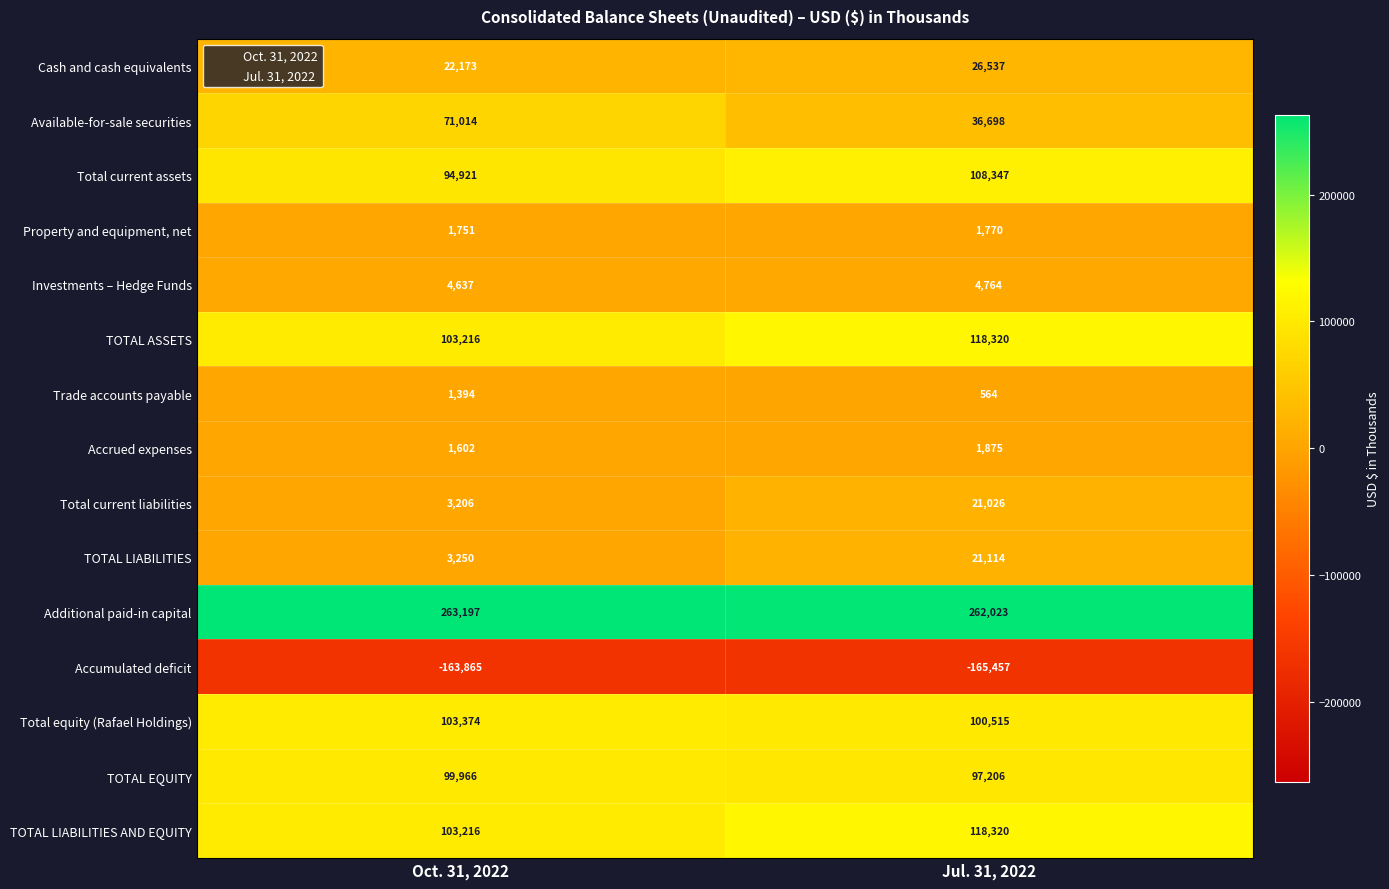

What value does the TOTAL EQUITY series have at Oct. 31, 2022?

99966